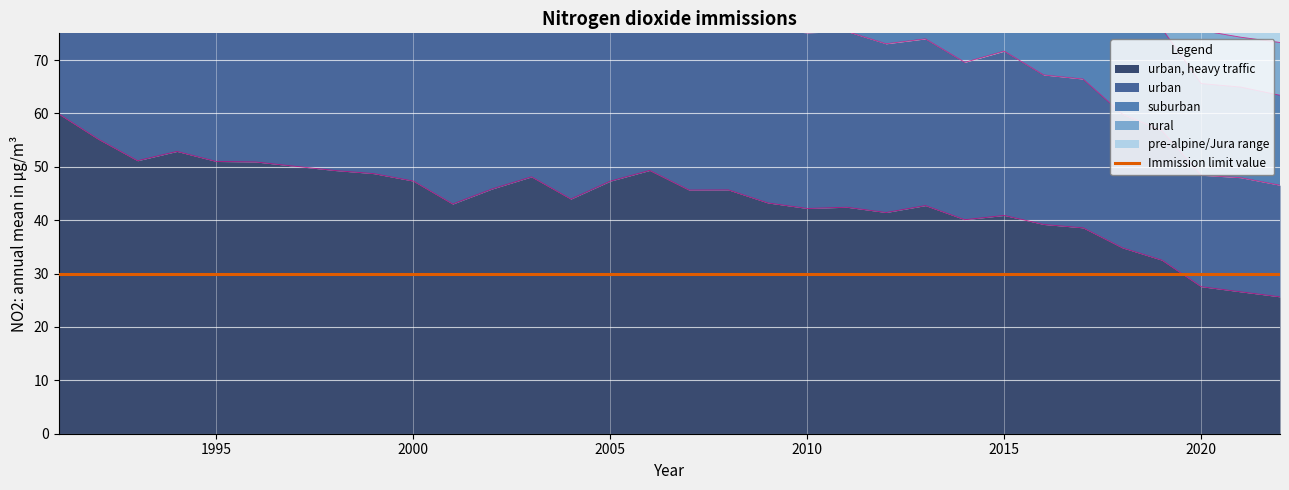

The suburban series shows 107.3 at 2016. True or false?

True